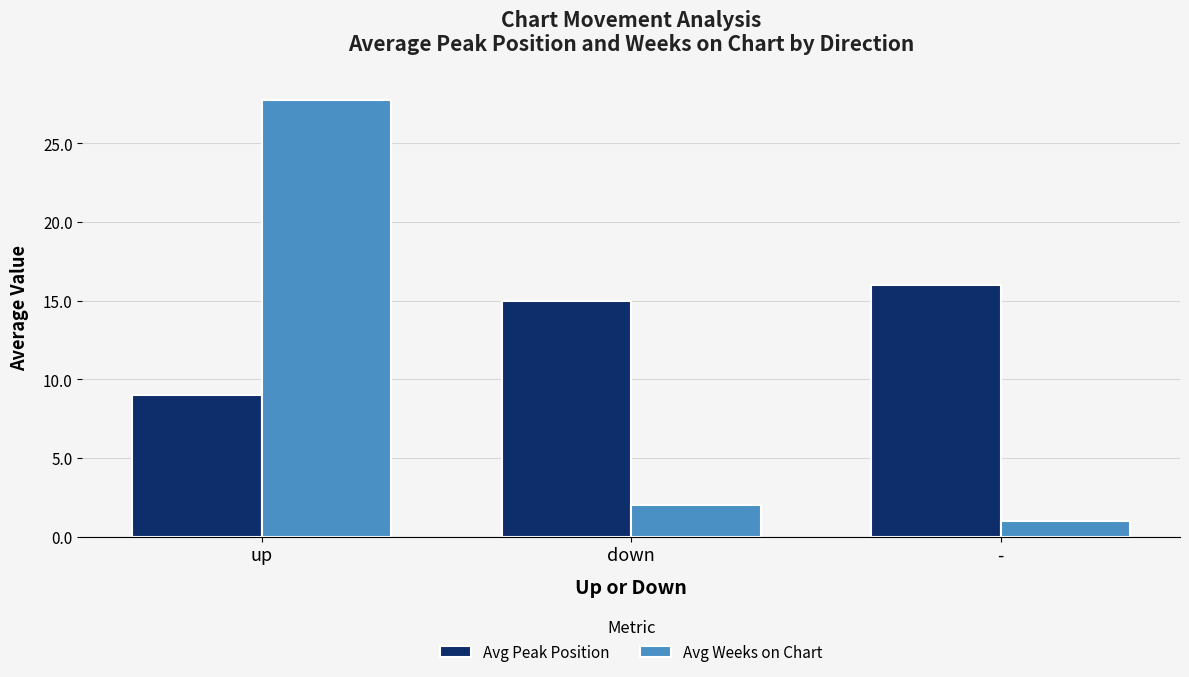

At which category is the sum across all series the highest?

up